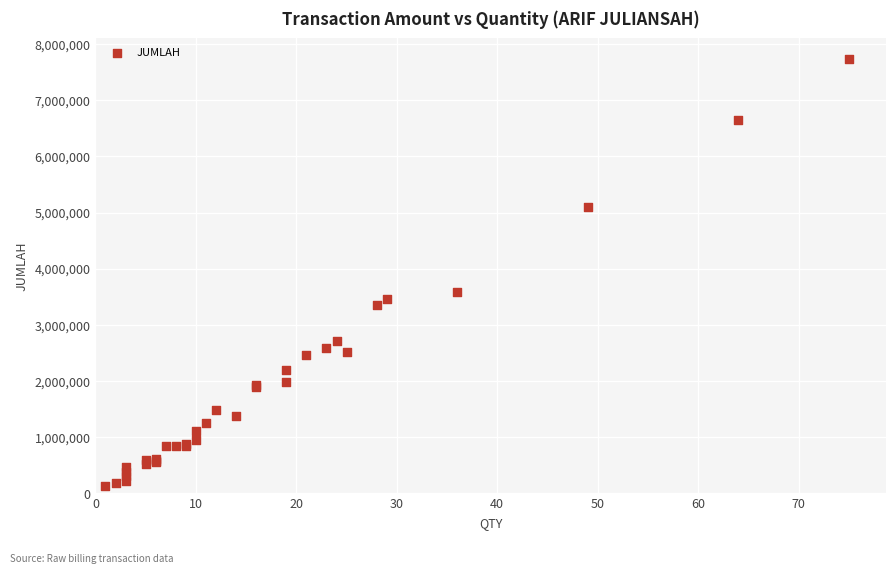

What Y value in the scatter plot is closest to 3926519?

3582338